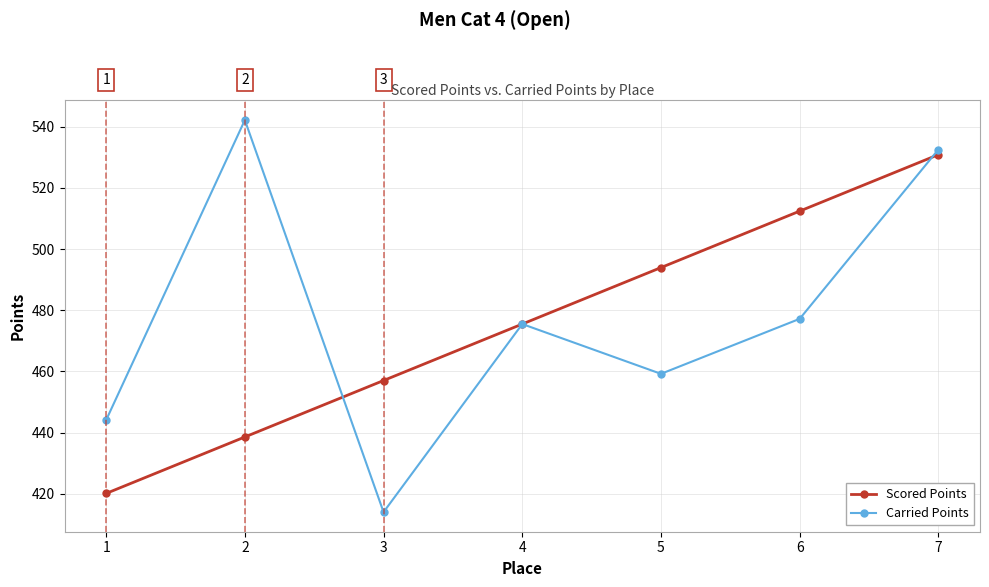

Rank the categories by Scored Points value from highest to lowest.

7, 6, 5, 4, 3, 2, 1